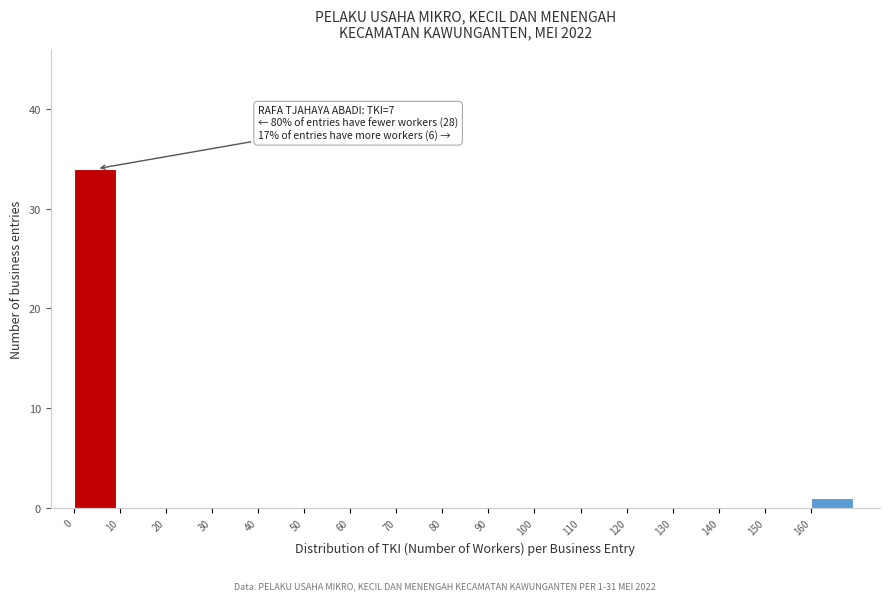

Over which range of the x-axis is the bar tallest?

0 to 10